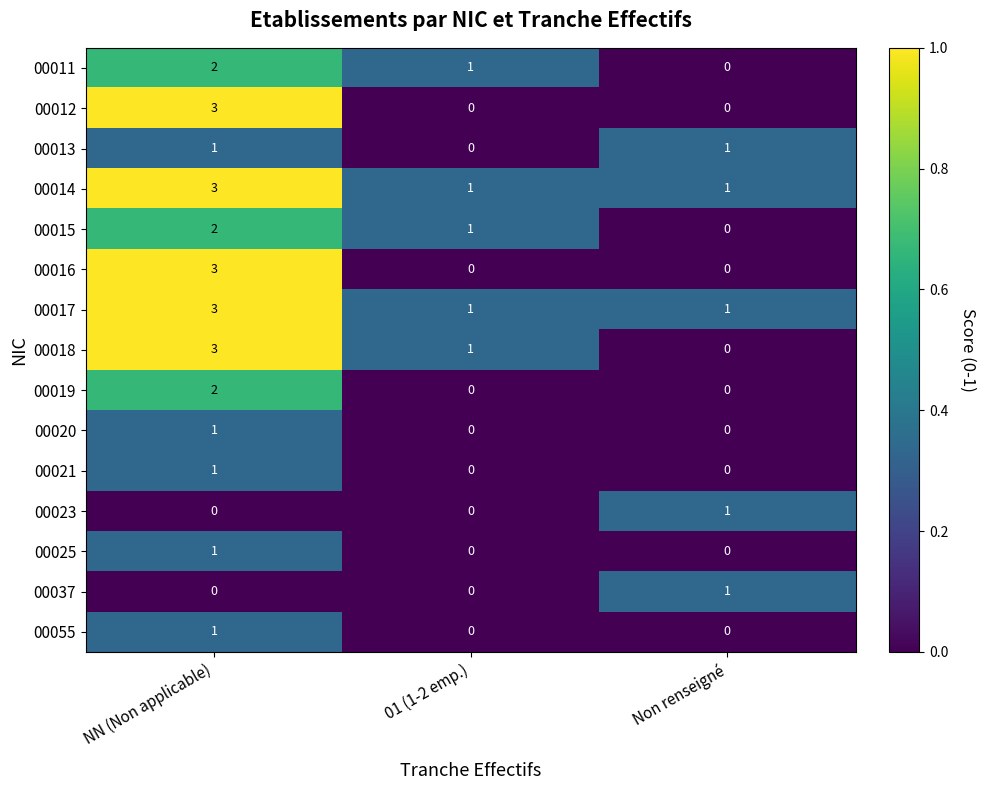

What is the total value across all series at Non renseigné?

5